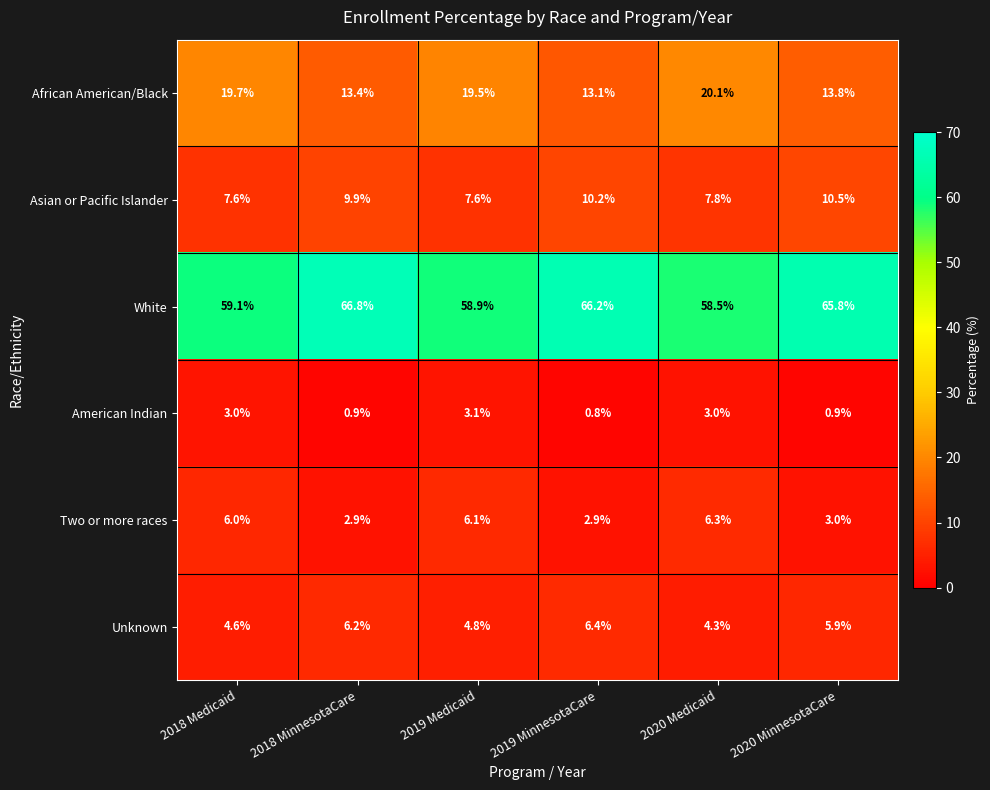

What is the sum of all White values?

375.3